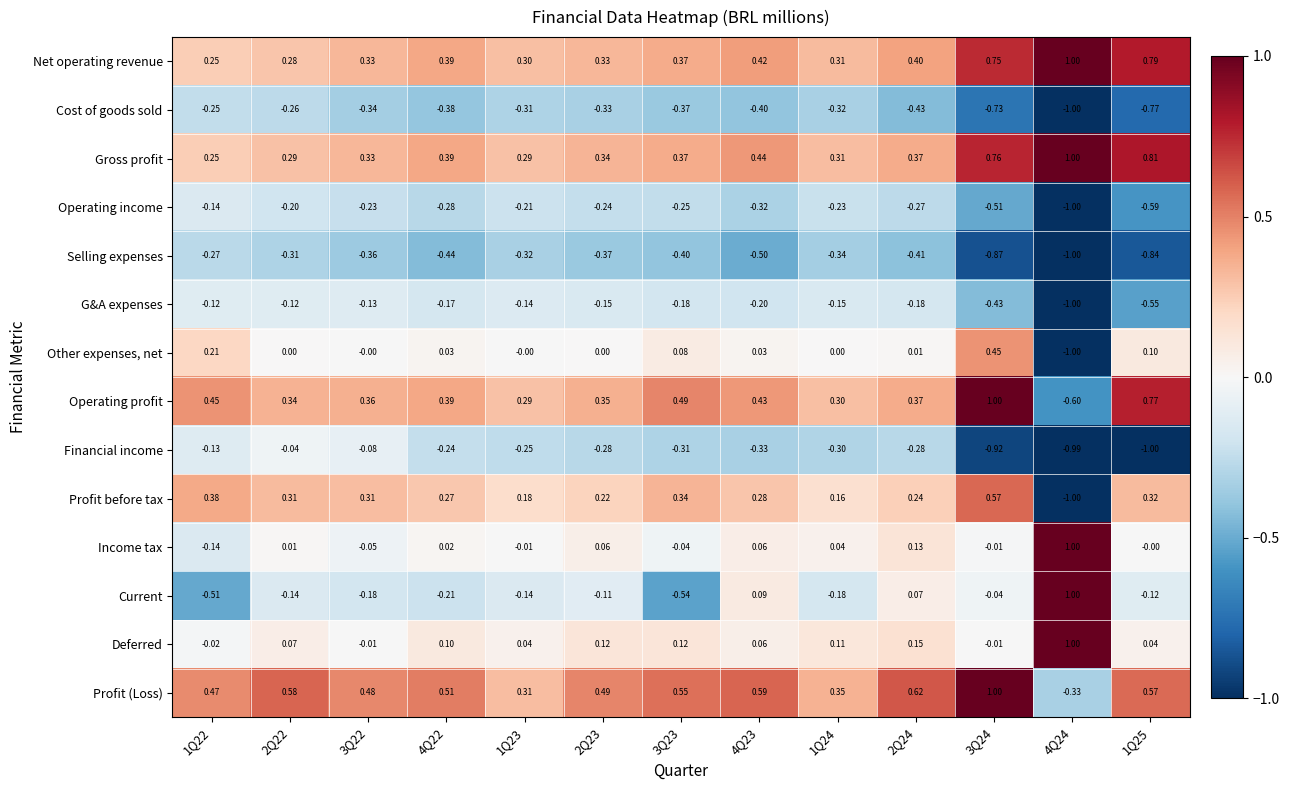

Is the value of Current at 1Q22 greater than the value of Profit before tax at 1Q23?

No